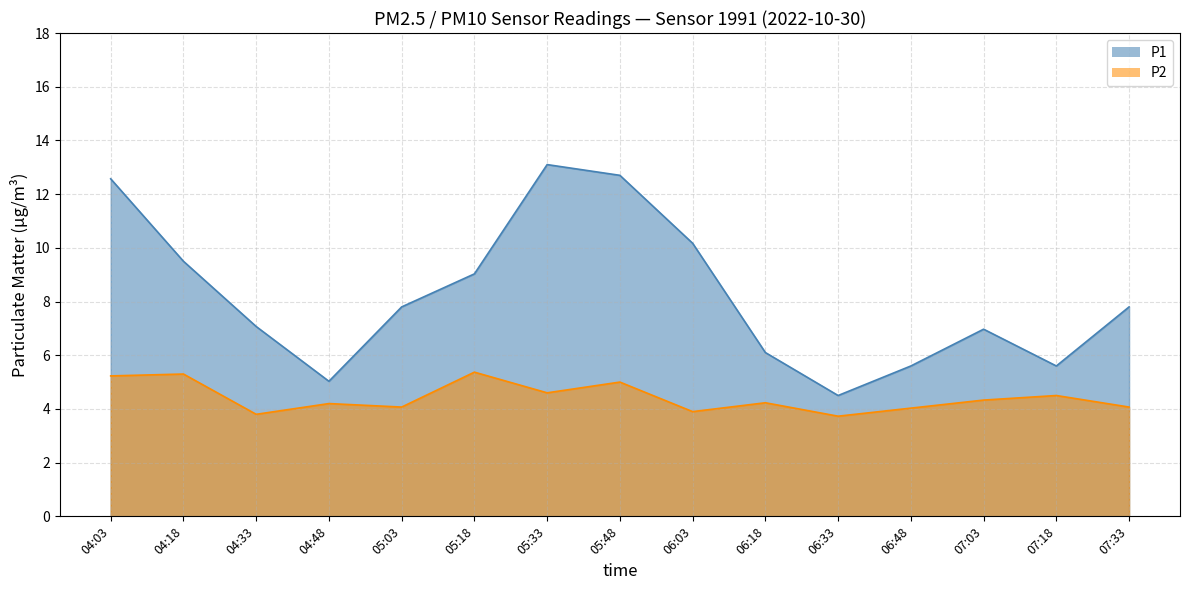

What is the highest value of the P1 series?

13.1